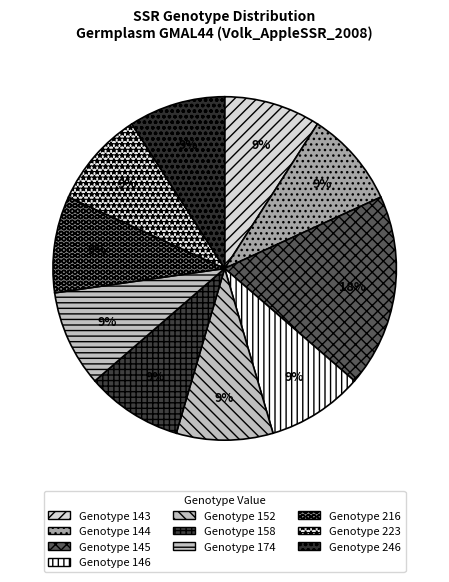

How many slices are in this pie chart?

10